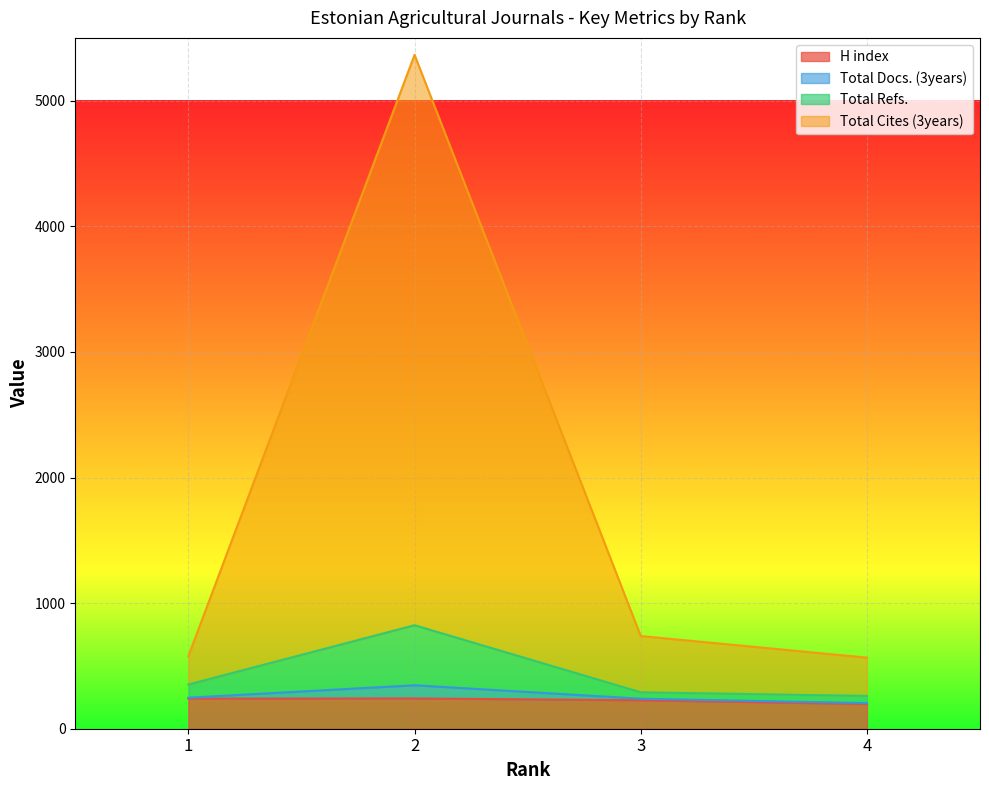

Between 4 and 3, which is larger?

3